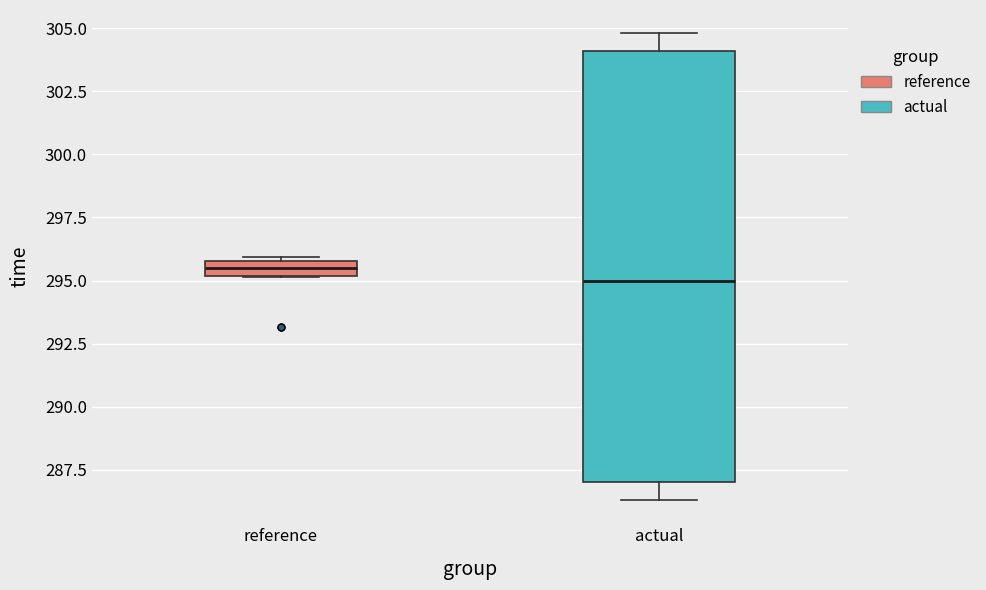

Where does the median line of the box for reference sit on the y-axis? The values are not printed on the chart, so give them approximately, as read against the axis.

295.5